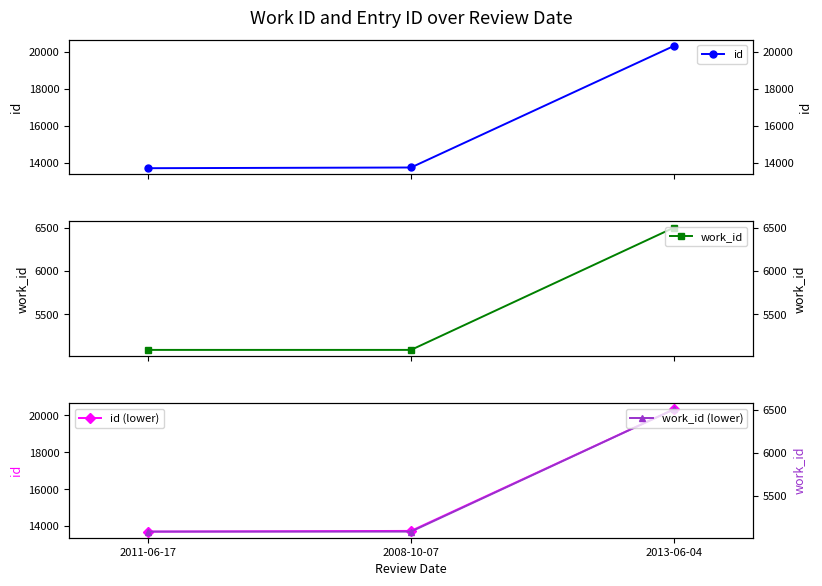

Reading right to left, list all the values displayed in this chart.

id: 20332	13743	13705
work_id: 6506	5088	5088
id (lower): 20332	13743	13705
work_id (lower): 6506	5088	5088